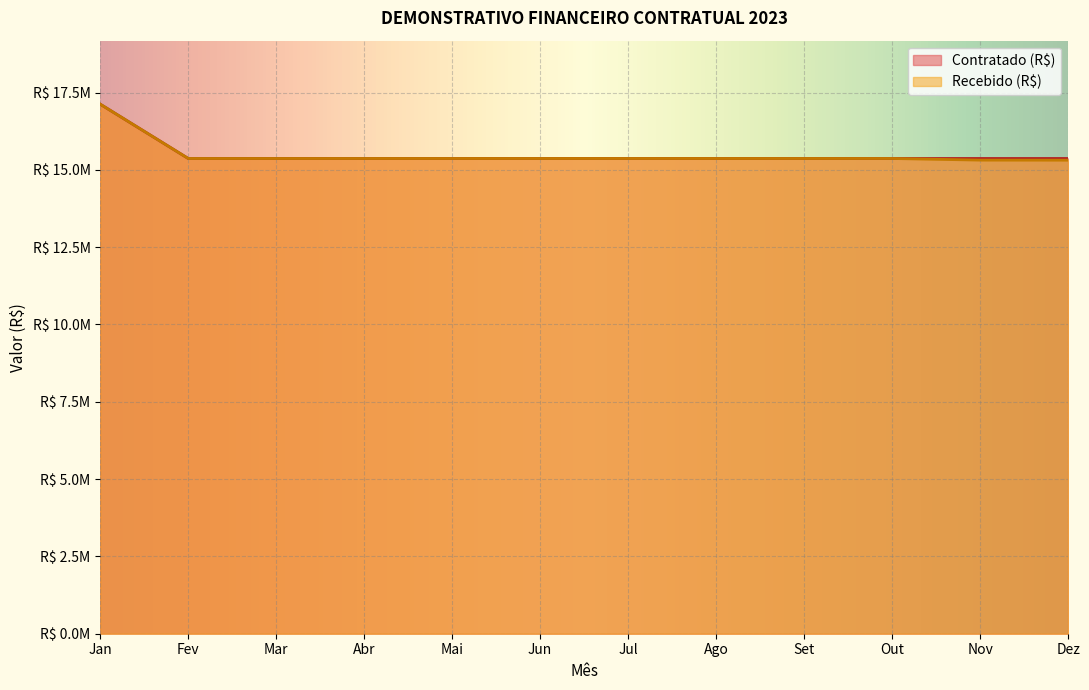

At how many categories does at least one series exceed 16273917?

1